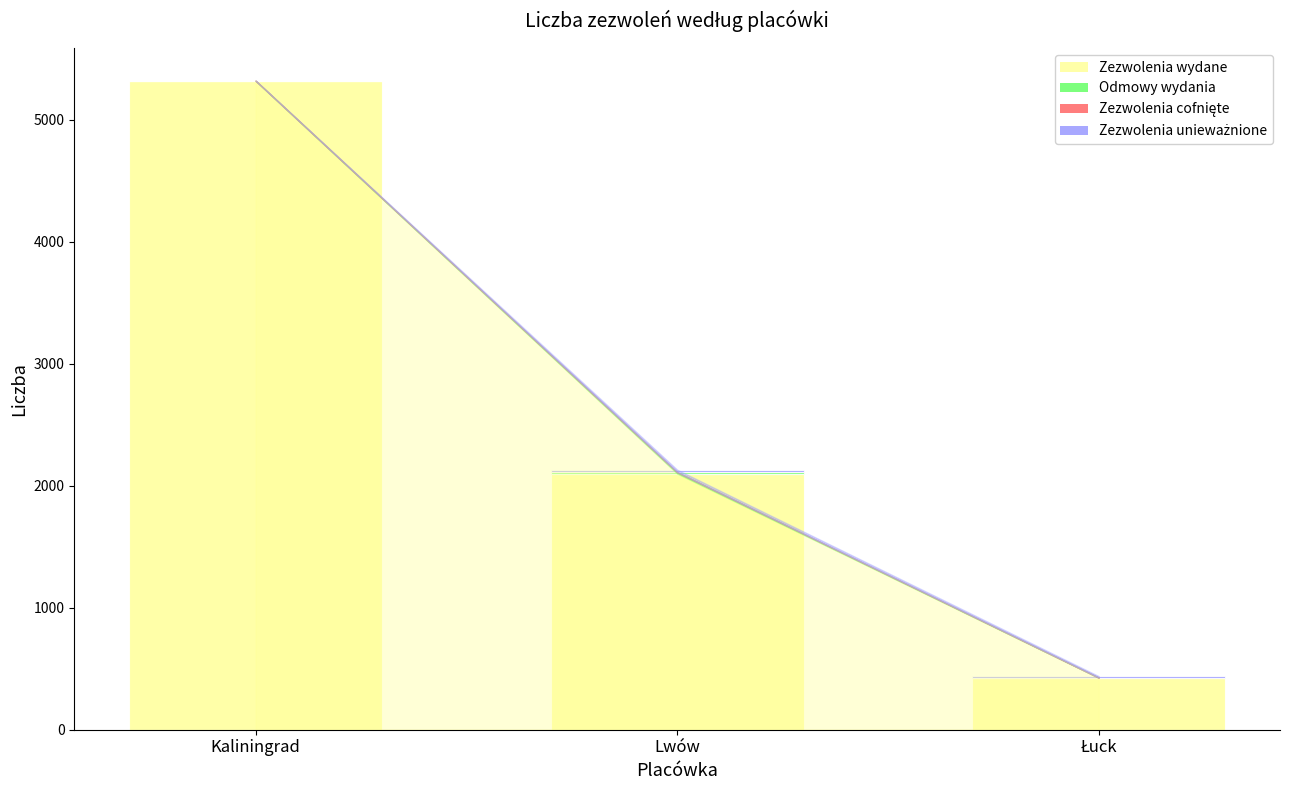

Are the bars grouped side by side (vs. stacked)?

No